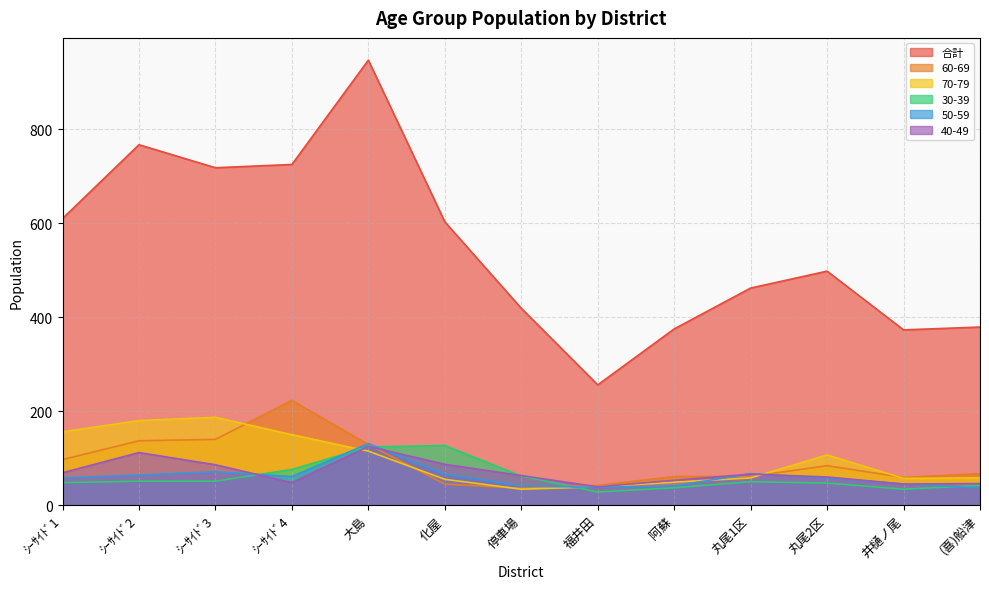

True or false: 50-59 has a value of 58 at 丸尾2区.

True